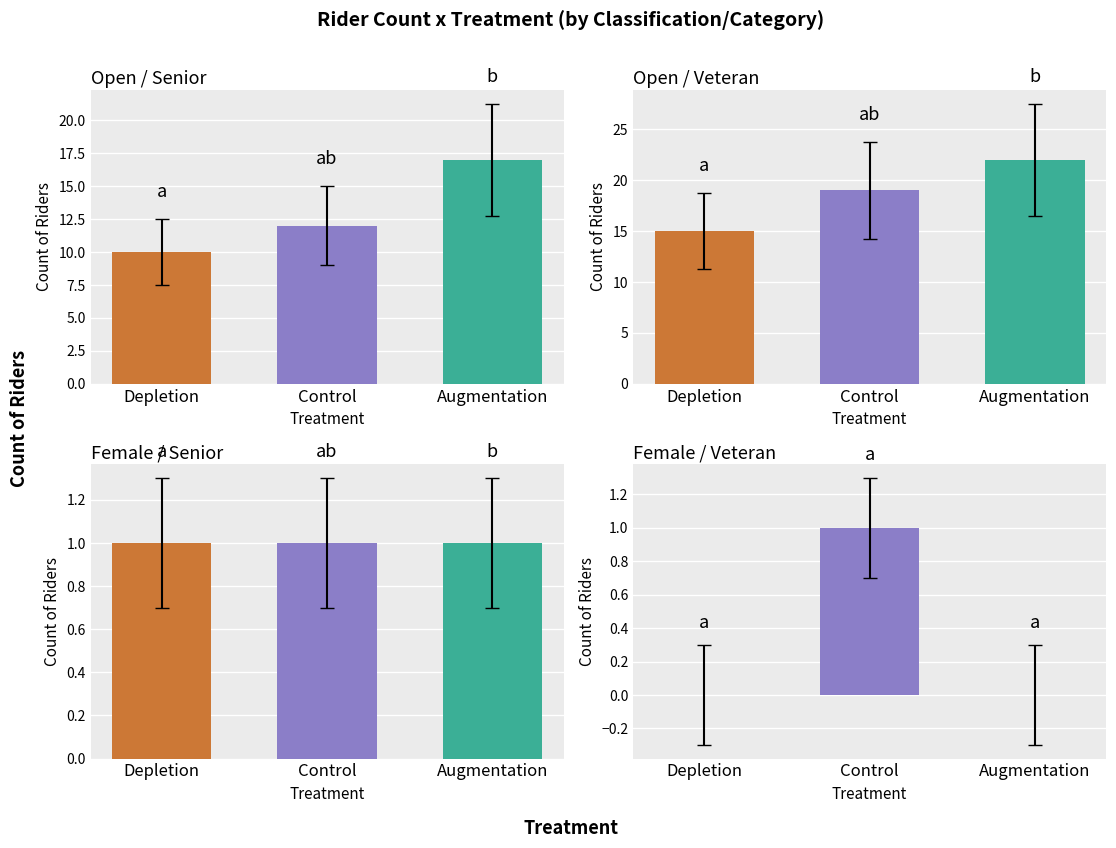

The value of Female / Senior at Control is 1. True or false?

True